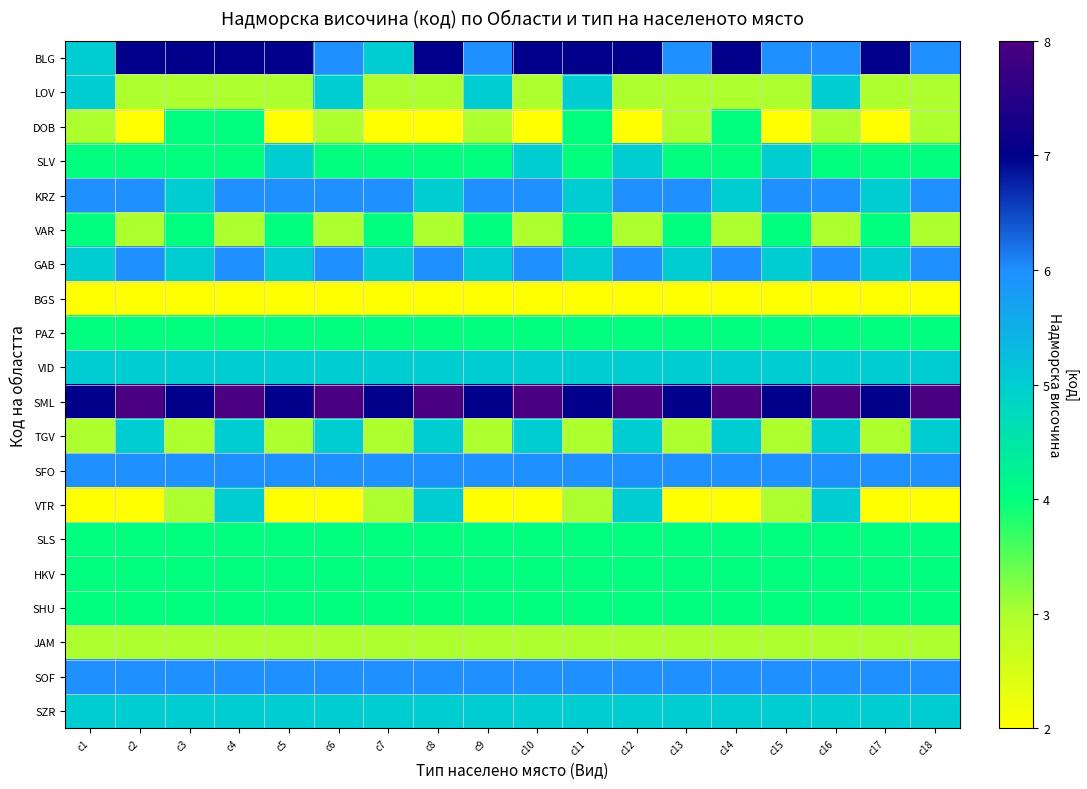

Which series has the widest spread of values?

VTR